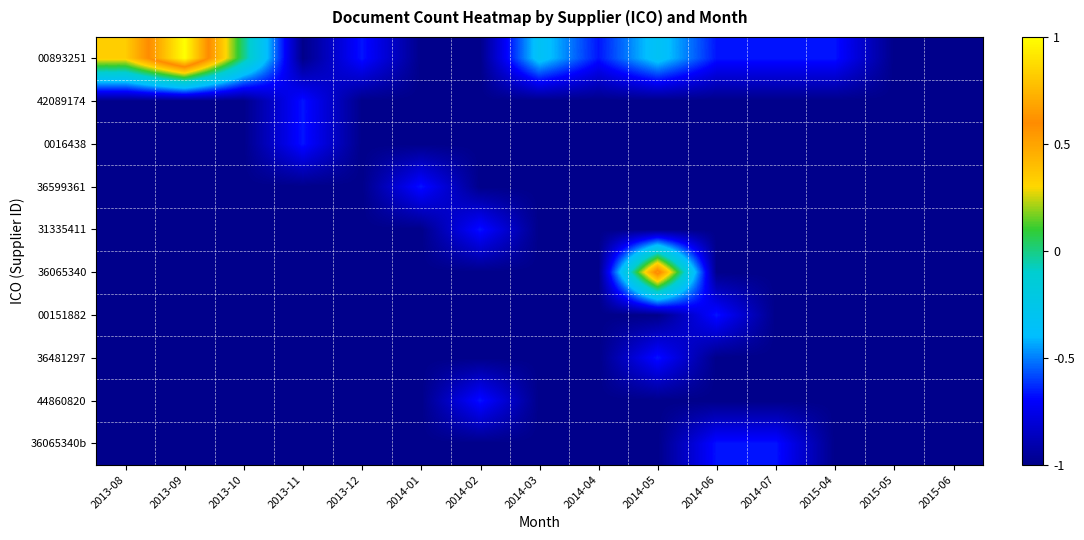

Reading left to right, extract all data points from this chart.

00893251: 2013-08=0.3	2013-09=1.0	2013-10=0.0	2013-11=-1.0	2013-12=-0.7	2014-01=-1.0	2014-02=-1.0	2014-03=-0.3	2014-04=-0.7	2014-05=-0.3	2014-06=-0.7	2014-07=-0.7	2015-04=-0.7	2015-05=-1.0	2015-06=-1.0
42089174: 2013-08=-1.0	2013-09=-1.0	2013-10=-1.0	2013-11=-0.7	2013-12=-1.0	2014-01=-1.0	2014-02=-1.0	2014-03=-1.0	2014-04=-1.0	2014-05=-1.0	2014-06=-1.0	2014-07=-1.0	2015-04=-1.0	2015-05=-1.0	2015-06=-1.0
0016438: 2013-08=-1.0	2013-09=-1.0	2013-10=-1.0	2013-11=-0.7	2013-12=-1.0	2014-01=-1.0	2014-02=-1.0	2014-03=-1.0	2014-04=-1.0	2014-05=-1.0	2014-06=-1.0	2014-07=-1.0	2015-04=-1.0	2015-05=-1.0	2015-06=-1.0
36599361: 2013-08=-1.0	2013-09=-1.0	2013-10=-1.0	2013-11=-1.0	2013-12=-1.0	2014-01=-0.7	2014-02=-1.0	2014-03=-1.0	2014-04=-1.0	2014-05=-1.0	2014-06=-1.0	2014-07=-1.0	2015-04=-1.0	2015-05=-1.0	2015-06=-1.0
31335411: 2013-08=-1.0	2013-09=-1.0	2013-10=-1.0	2013-11=-1.0	2013-12=-1.0	2014-01=-1.0	2014-02=-0.7	2014-03=-1.0	2014-04=-1.0	2014-05=-1.0	2014-06=-1.0	2014-07=-1.0	2015-04=-1.0	2015-05=-1.0	2015-06=-1.0
36065340: 2013-08=-1.0	2013-09=-1.0	2013-10=-1.0	2013-11=-1.0	2013-12=-1.0	2014-01=-1.0	2014-02=-1.0	2014-03=-1.0	2014-04=-1.0	2014-05=0.7	2014-06=-1.0	2014-07=-1.0	2015-04=-1.0	2015-05=-1.0	2015-06=-1.0
00151882: 2013-08=-1.0	2013-09=-1.0	2013-10=-1.0	2013-11=-1.0	2013-12=-1.0	2014-01=-1.0	2014-02=-1.0	2014-03=-1.0	2014-04=-1.0	2014-05=-1.0	2014-06=-0.7	2014-07=-1.0	2015-04=-1.0	2015-05=-1.0	2015-06=-1.0
36481297: 2013-08=-1.0	2013-09=-1.0	2013-10=-1.0	2013-11=-1.0	2013-12=-1.0	2014-01=-1.0	2014-02=-1.0	2014-03=-1.0	2014-04=-1.0	2014-05=-0.7	2014-06=-1.0	2014-07=-1.0	2015-04=-1.0	2015-05=-1.0	2015-06=-1.0
44860820: 2013-08=-1.0	2013-09=-1.0	2013-10=-1.0	2013-11=-1.0	2013-12=-1.0	2014-01=-1.0	2014-02=-0.7	2014-03=-1.0	2014-04=-1.0	2014-05=-1.0	2014-06=-1.0	2014-07=-1.0	2015-04=-1.0	2015-05=-1.0	2015-06=-1.0
36065340b: 2013-08=-1.0	2013-09=-1.0	2013-10=-1.0	2013-11=-1.0	2013-12=-1.0	2014-01=-1.0	2014-02=-1.0	2014-03=-1.0	2014-04=-1.0	2014-05=-1.0	2014-06=-0.7	2014-07=-0.7	2015-04=-1.0	2015-05=-1.0	2015-06=-1.0